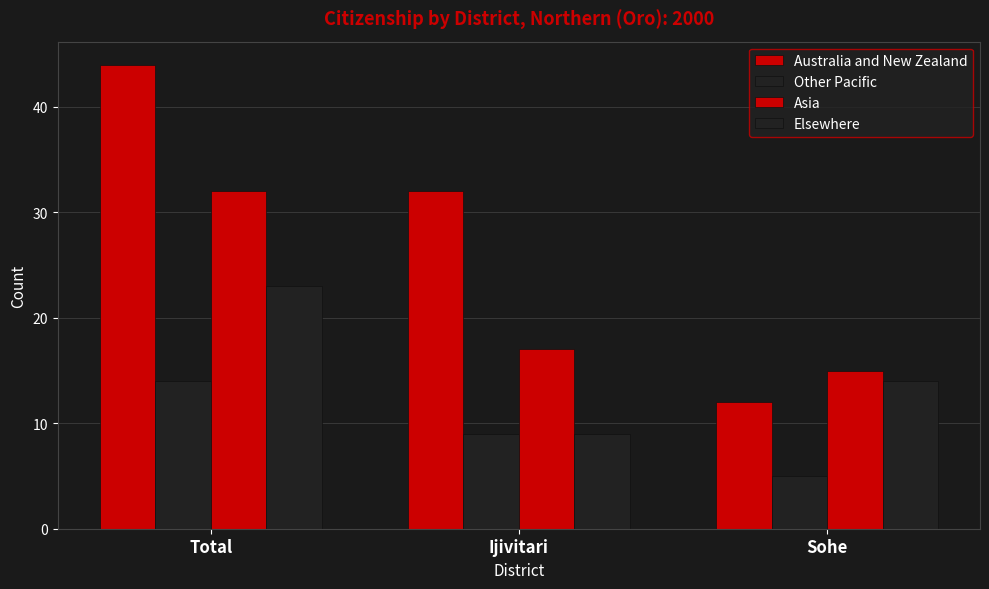

How many groups of bars are there?

3